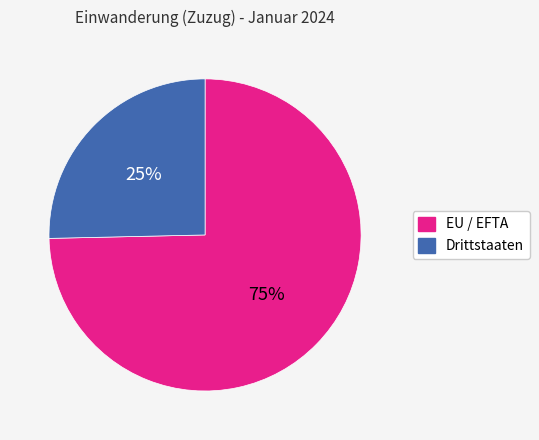

What is the ratio of the value at Drittstaaten to the value at EU / EFTA?

0.3